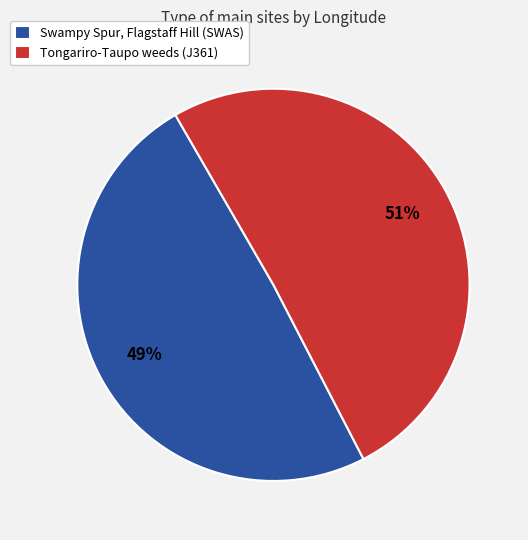

To the nearest percent, what is the combined percentage of Tongariro-Taupo weeds (J361) and Swampy Spur, Flagstaff Hill (SWAS)?

100%